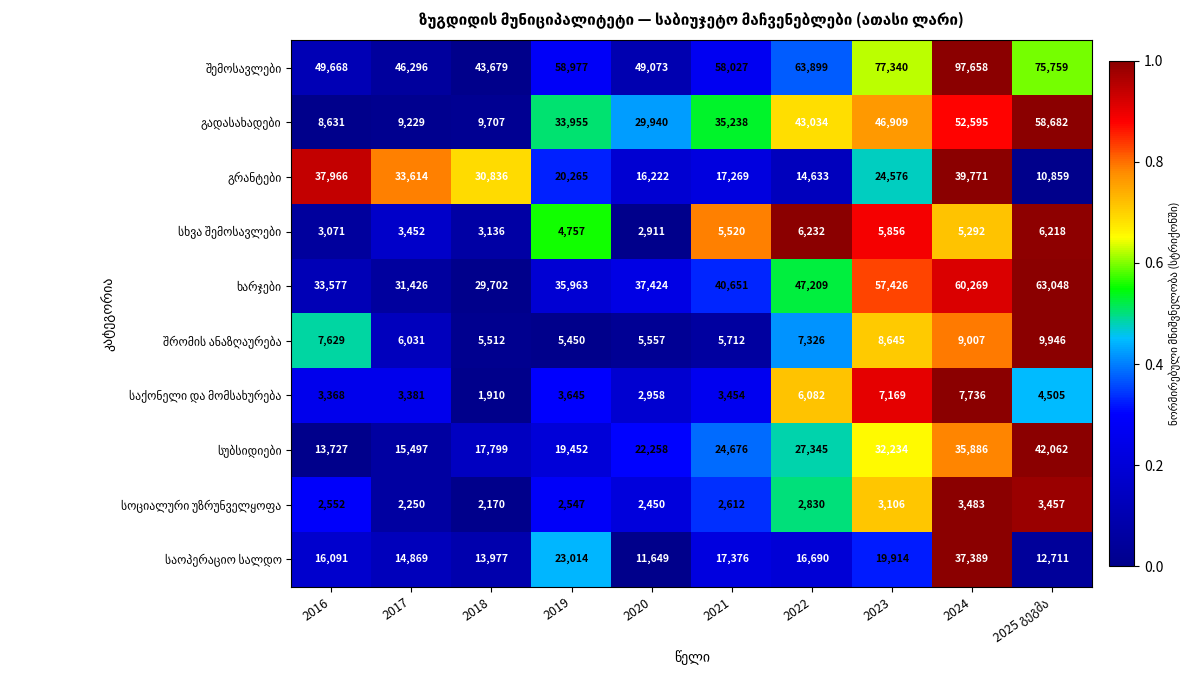

What is the difference between the highest and lowest values at 2022?

61069